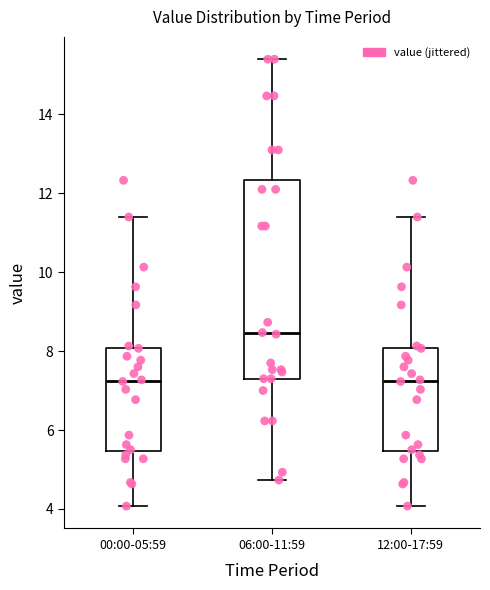

Which box is the tallest, from its lower edge to its upper edge?

06:00-11:59